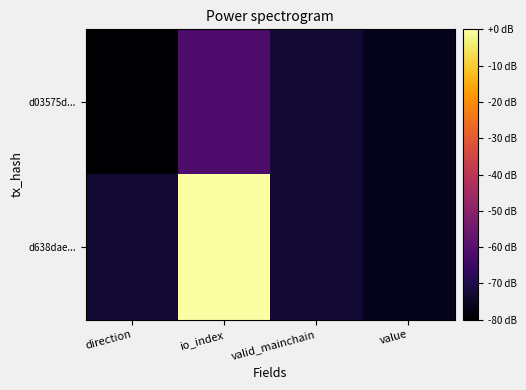

Rank the series by their maximum value, from highest to lowest.

d638dae..., d03575d...